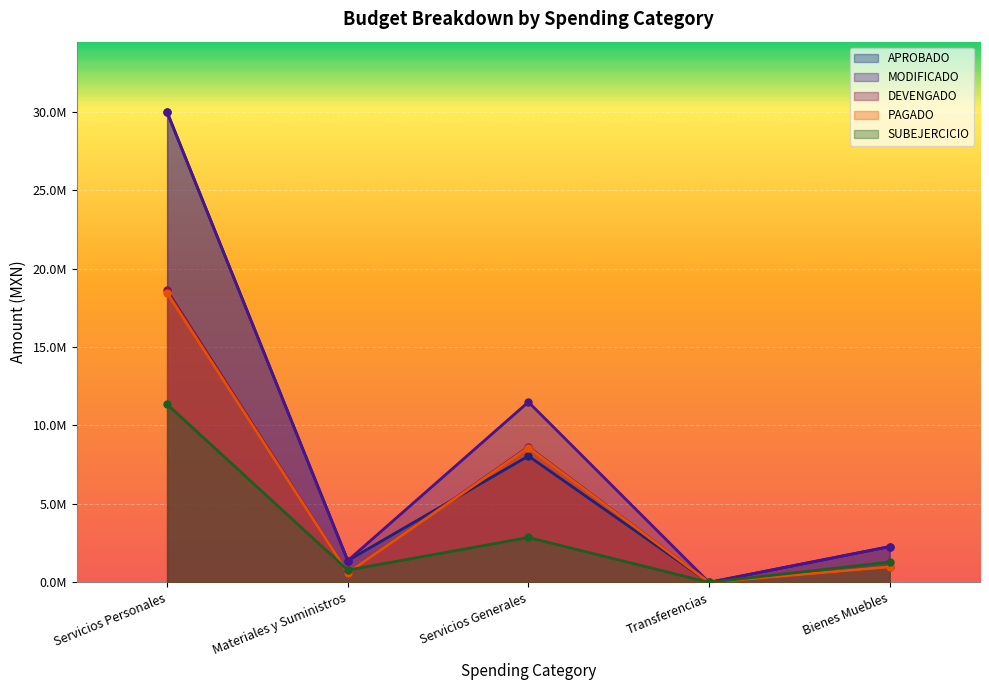

True or false: DEVENGADO and PAGADO cross at least once.

False